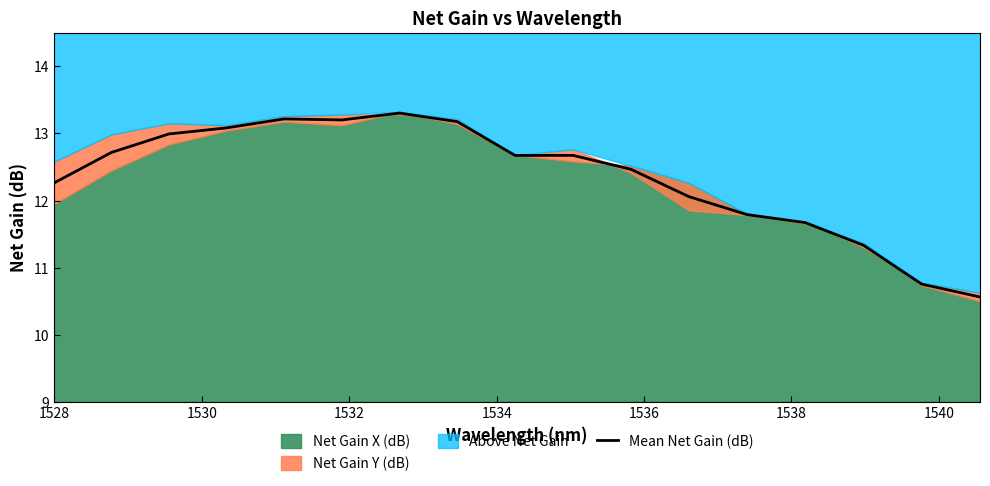

What is the maximum value for Mean Net Gain (dB)?

13.3